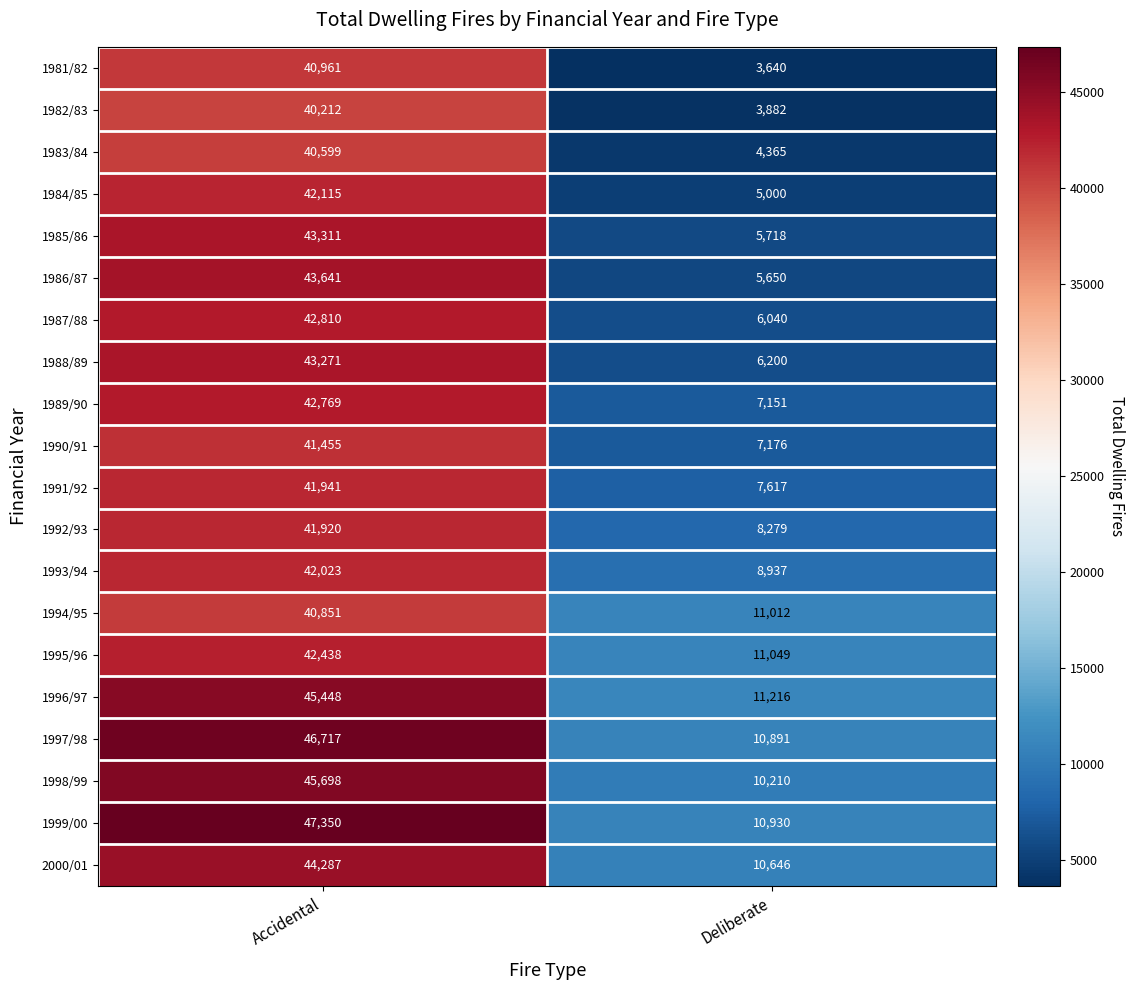

What is the maximum value shown in the chart?

47350